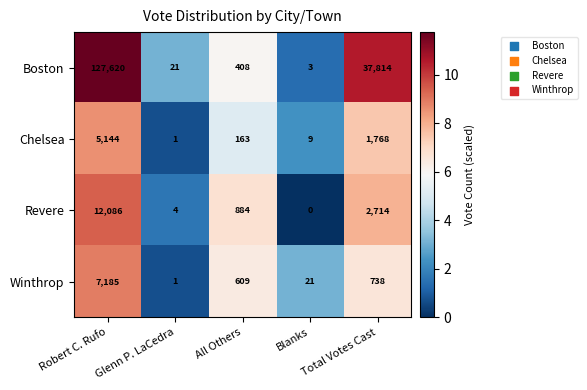

Which label corresponds to the largest value in the chart?

Robert C. Rufo